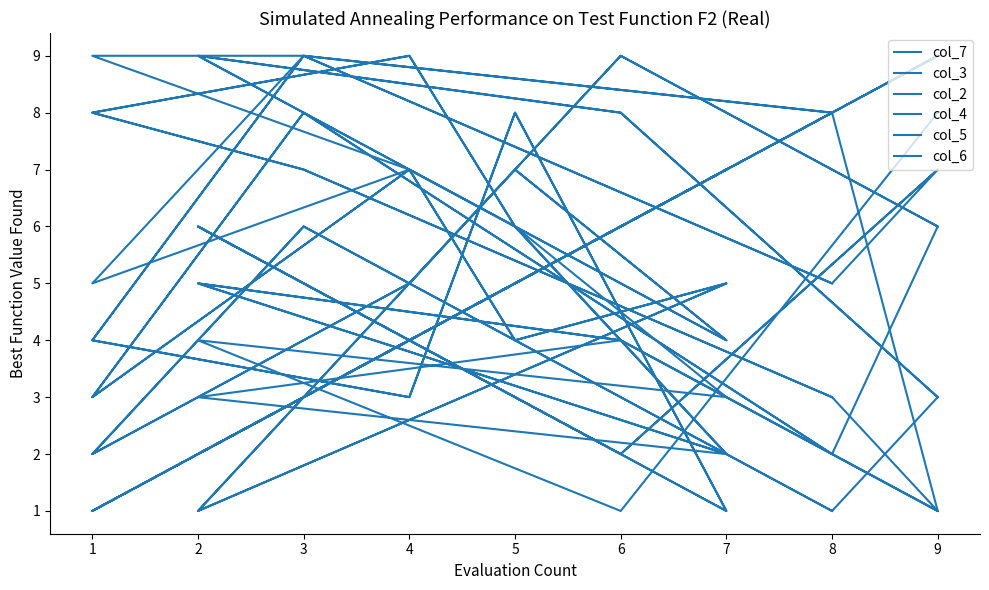

After their last crossing, which series has the higher values: col_7 or col_4?

col_7